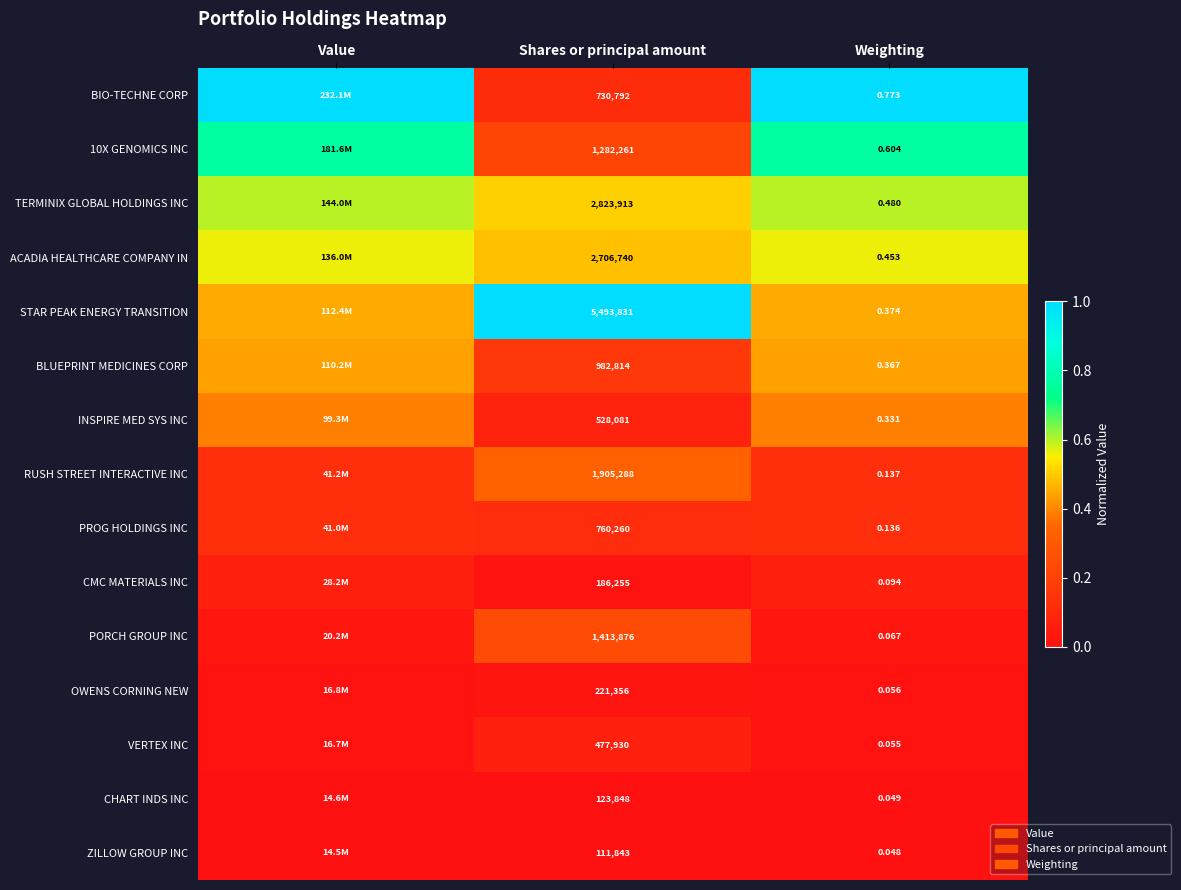

Which series changed the most between Shares or principal amount and Weighting?

STAR PEAK ENERGY TRANSITION